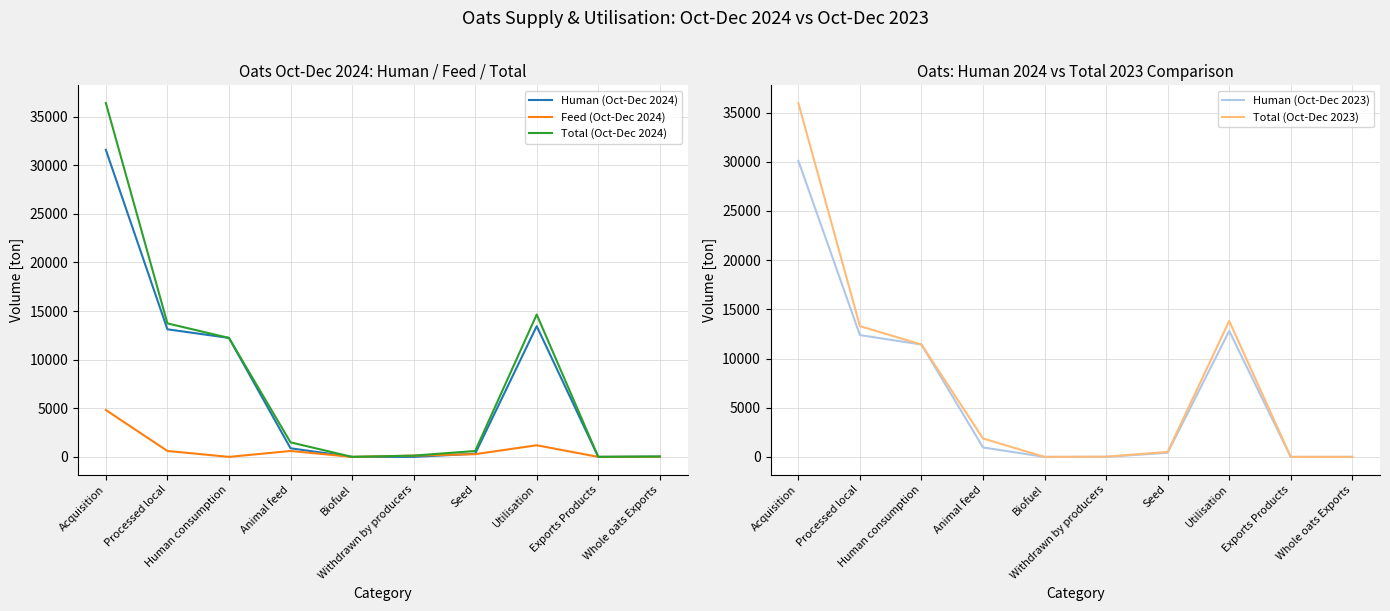

Is it true that Total (Oct-Dec 2023) equals 3029 at Animal feed?

False